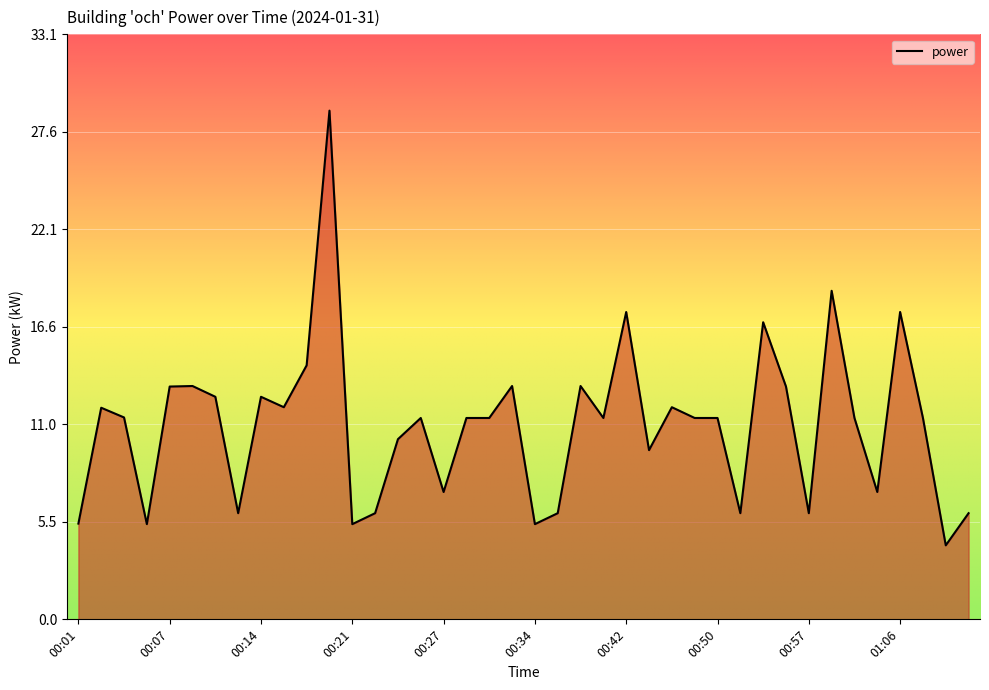

What is the minimum value shown in the chart?

4.2